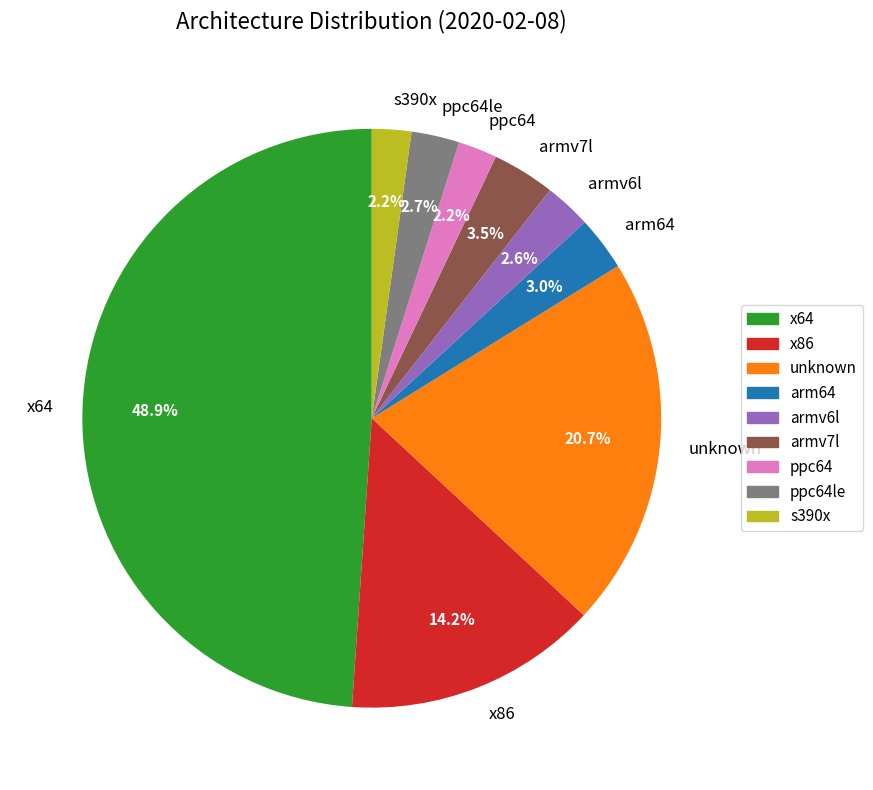

Is there any slice that represents more than half of the pie?

No